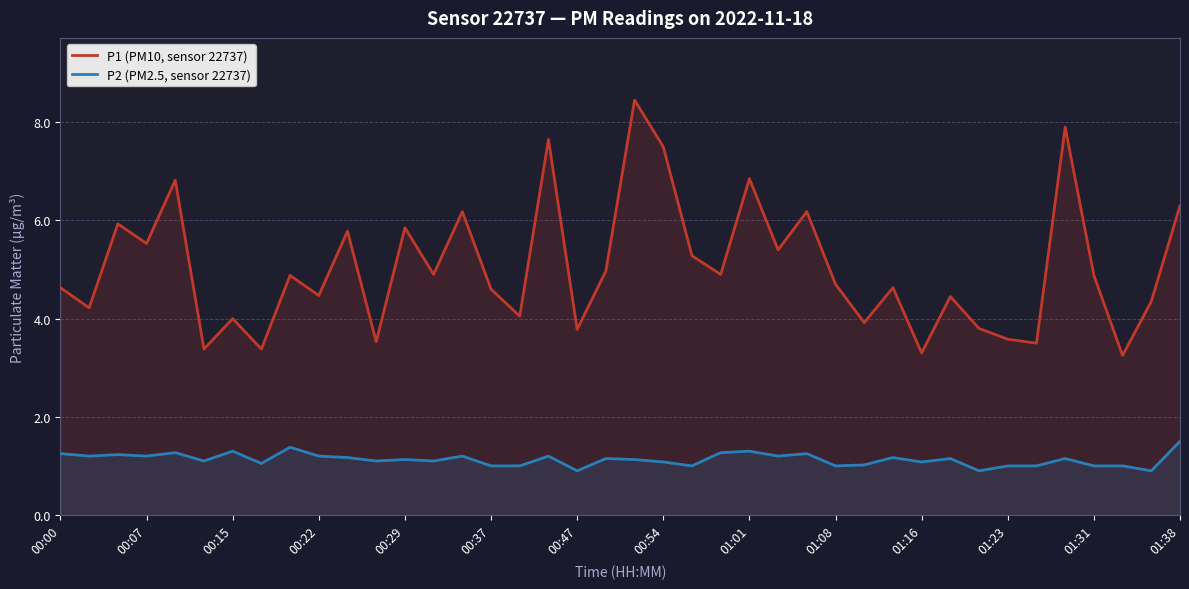

In P1 (PM10, sensor 22737), how many points are lower than both neighbors (excluding endpoints)?

15